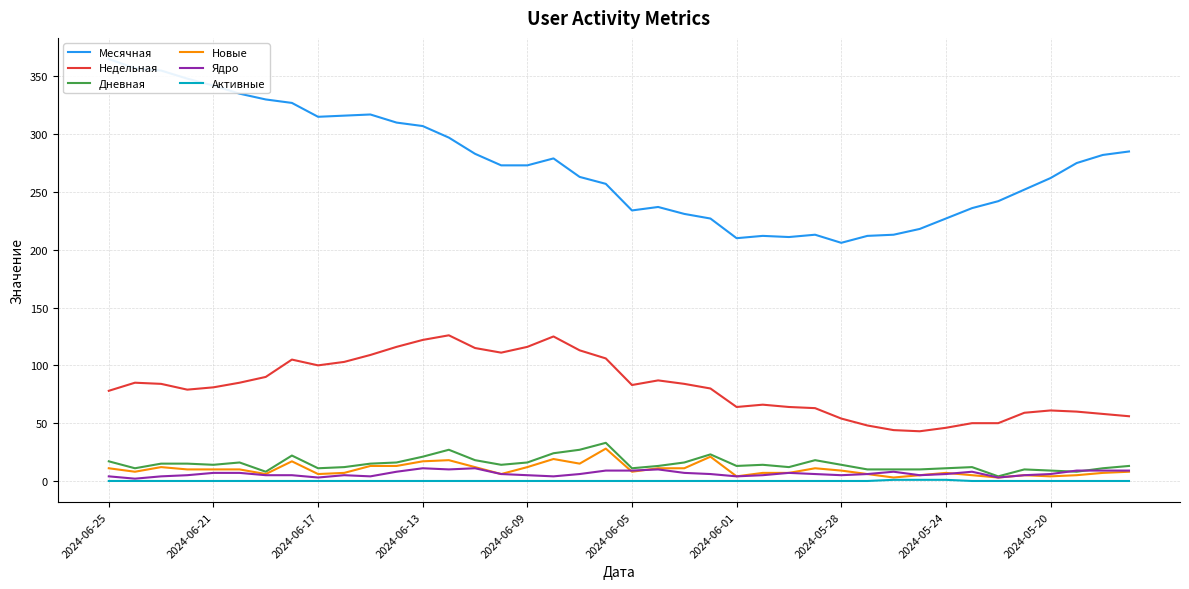

True or false: Недельная and Ядро cross at least once.

False